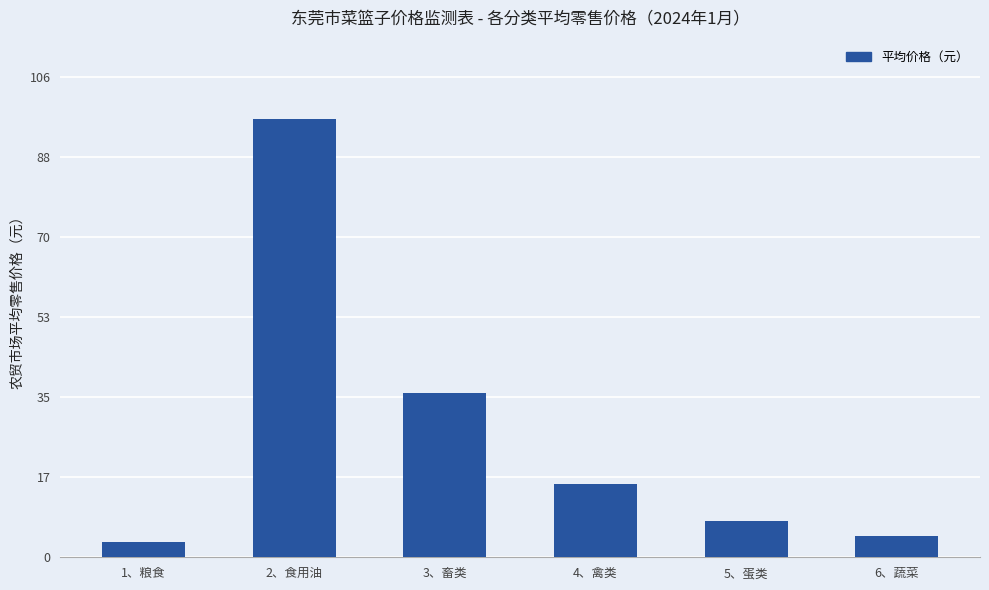

Is it true that the value at 1、粮食 is 3.4?

True